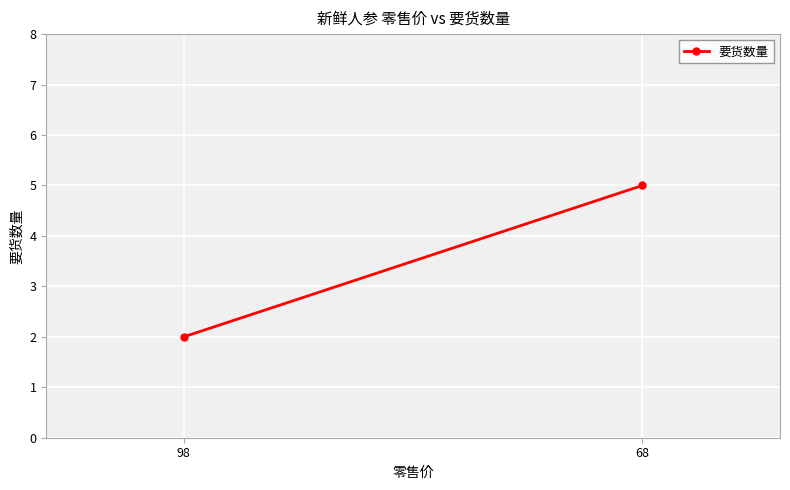

What is the average value?

4